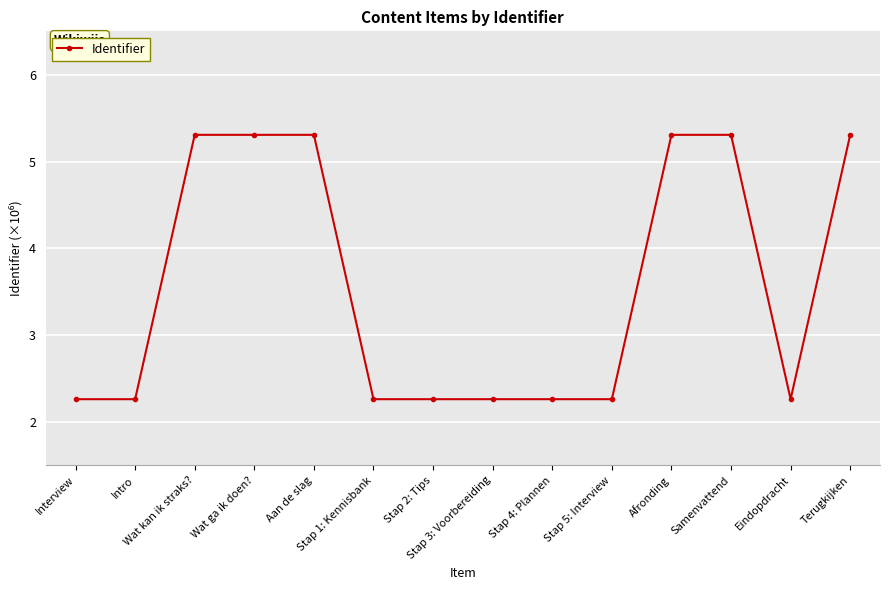

Does the chart display data point markers on the line(s)?

Yes